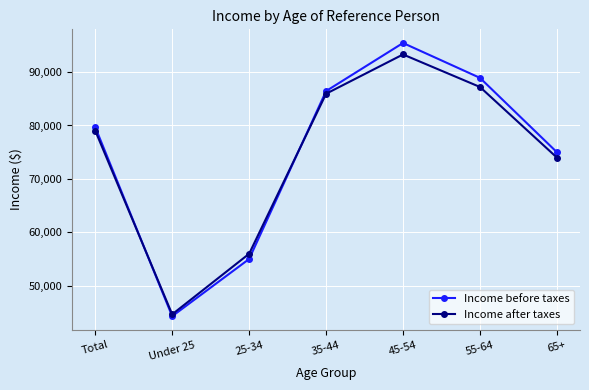

True or false: Income after taxes has more than 2 points higher than both neighbors.

False